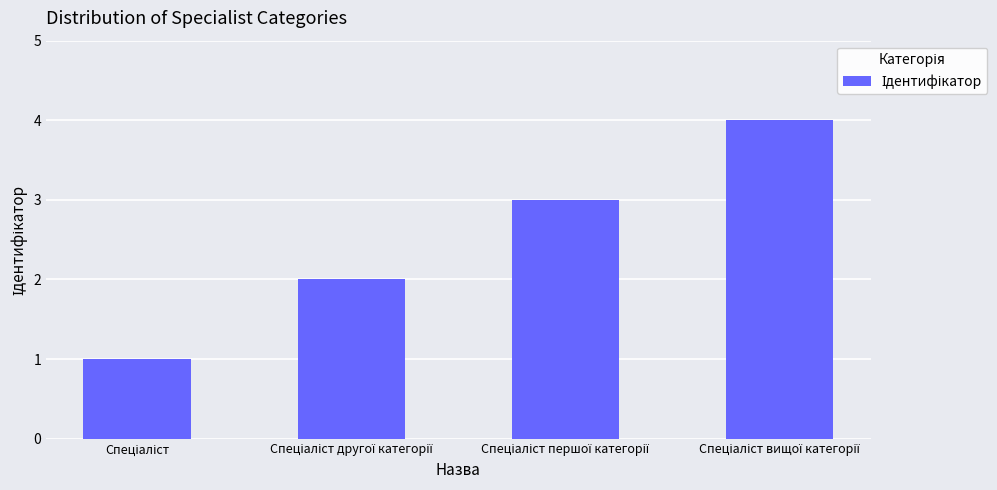

What is the difference between the maximum and minimum values?

3